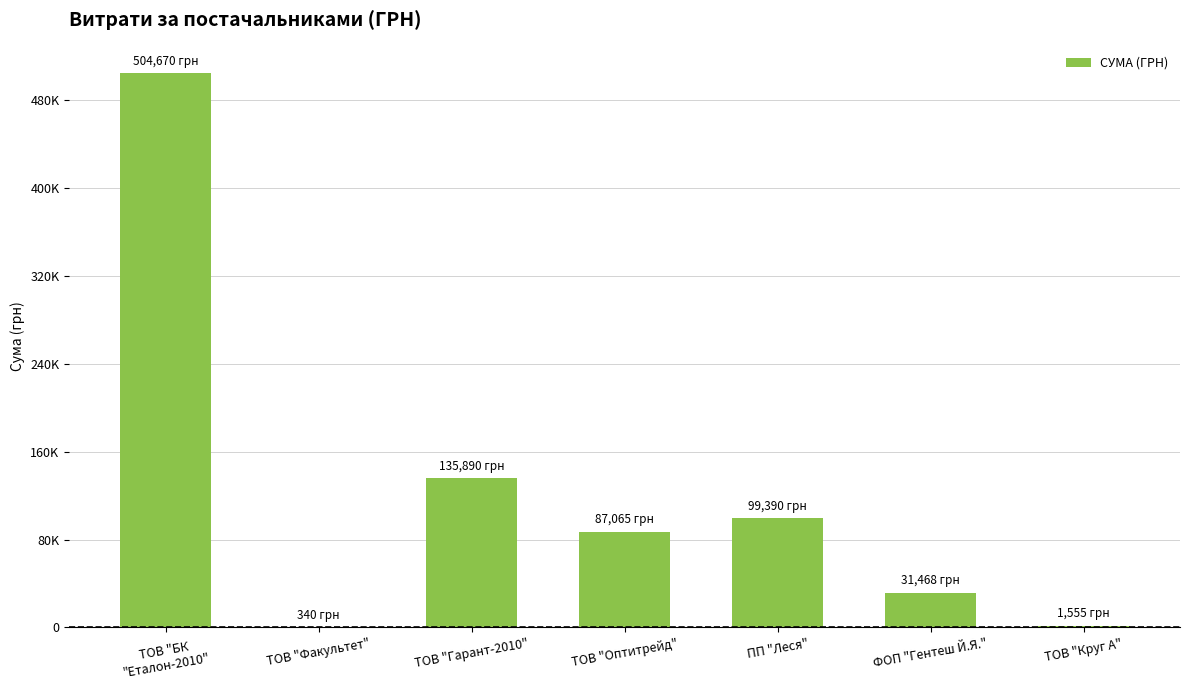

Approximately how many times larger is the value at ПП "Леся" compared to ТОВ "Круг А"?

63.9